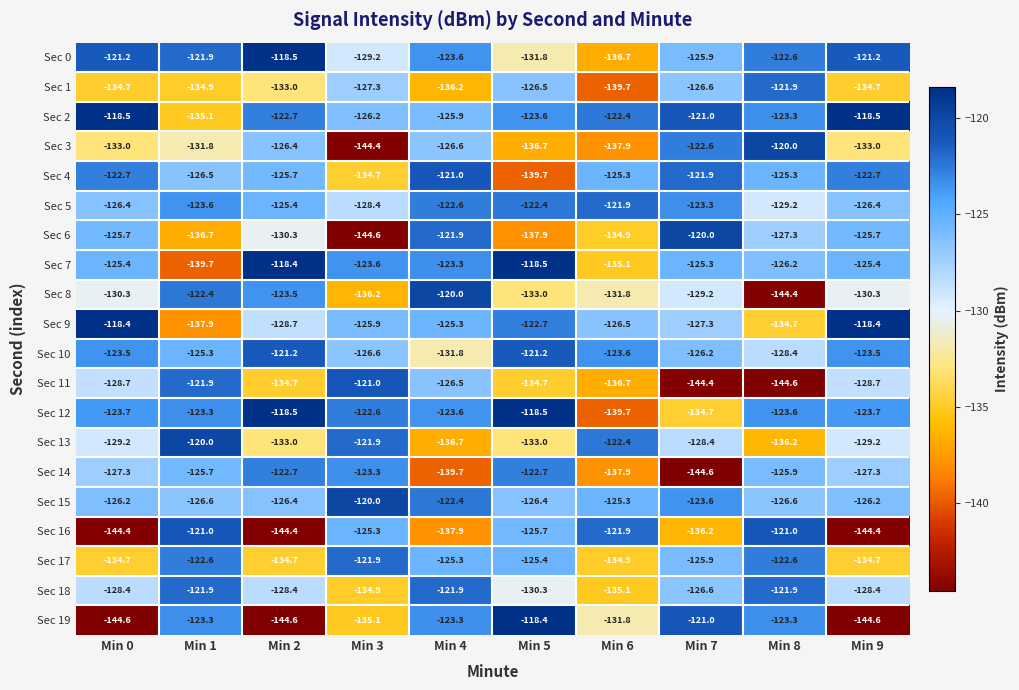

At which label is Sec 17 closest to -128?

Min 7